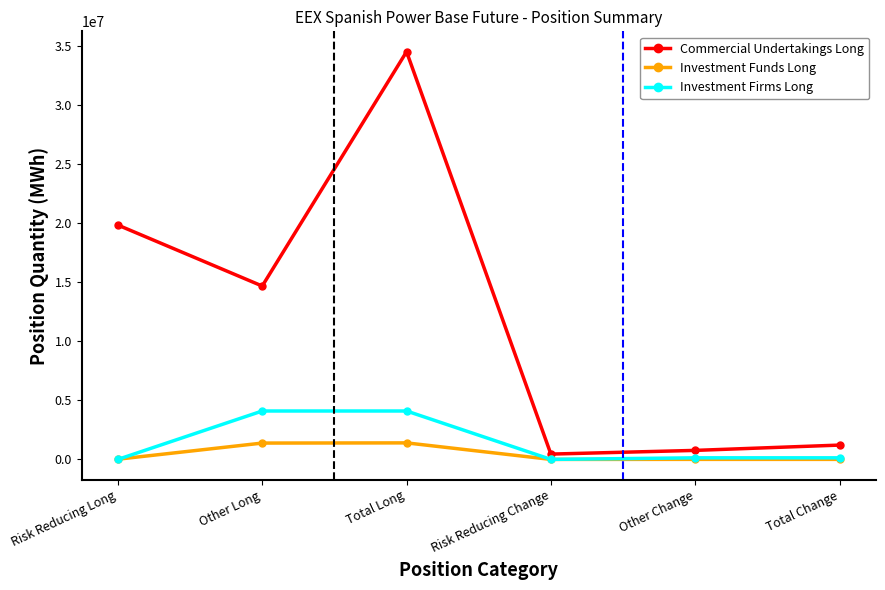

What position from the right is Total Change?

1